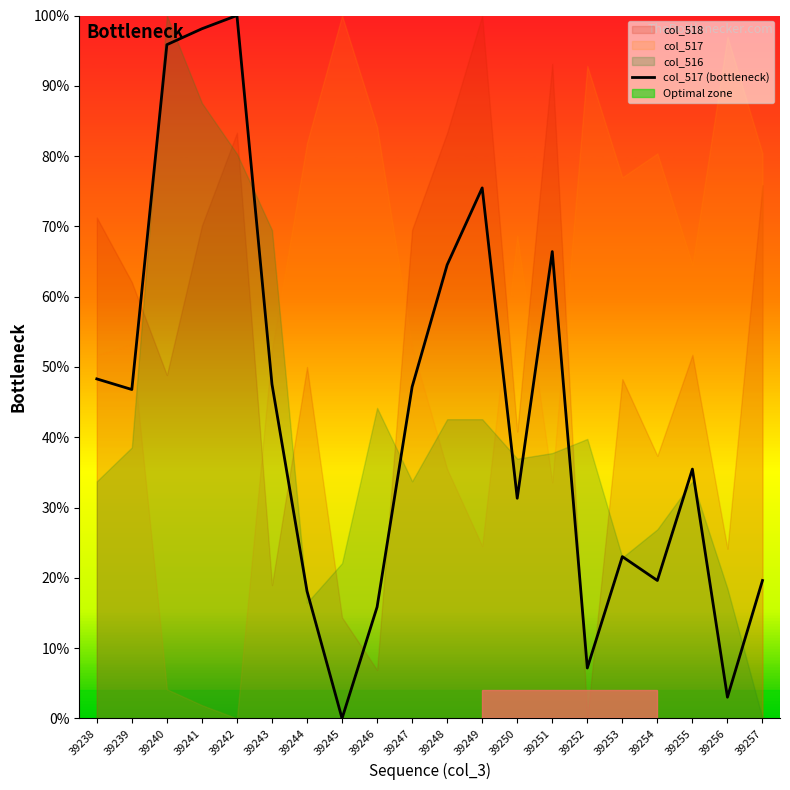

What is the change in value from 39242 to 39253?

-77.0